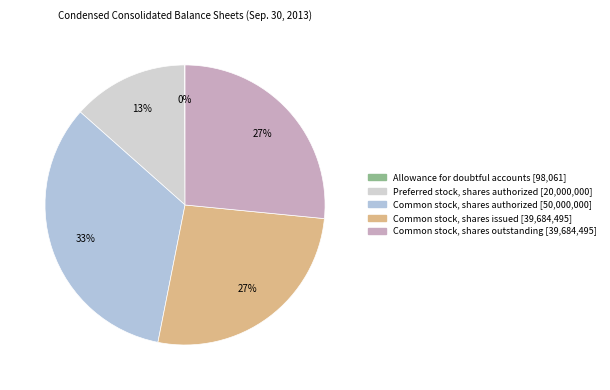

Does Allowance for doubtful accounts represent more than half of the total?

No